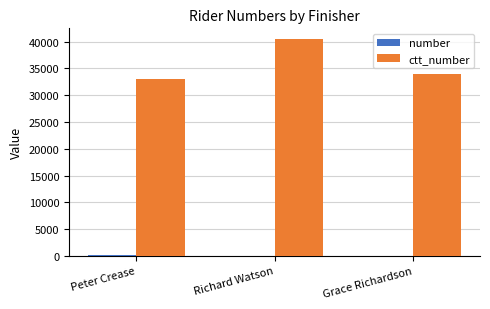

Are the bars horizontal?

No